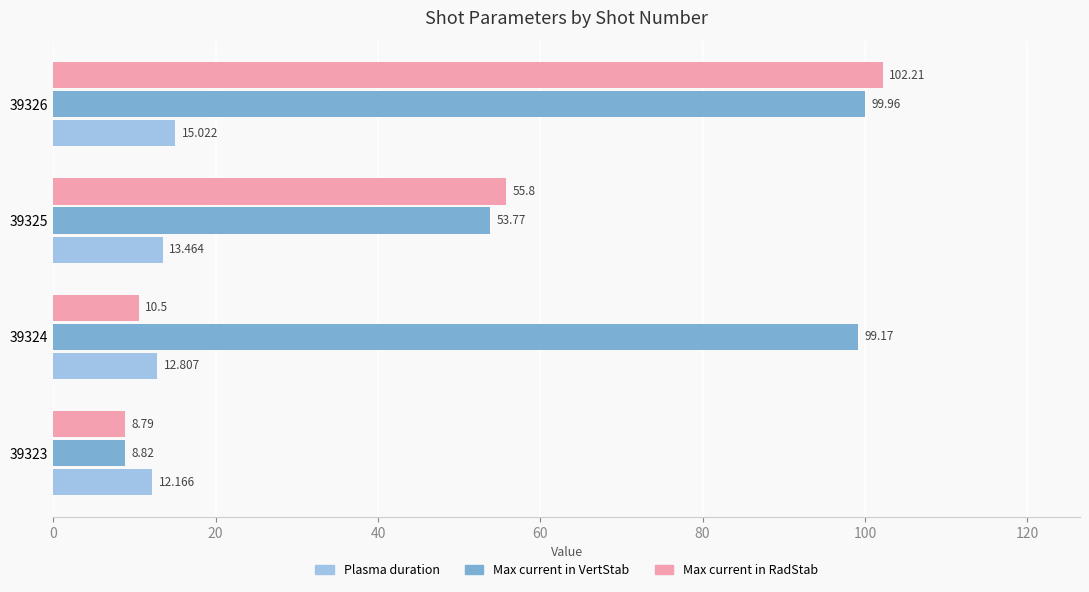

Rank the series by their average value, from highest to lowest.

Max current in VertStab, Max current in RadStab, Plasma duration